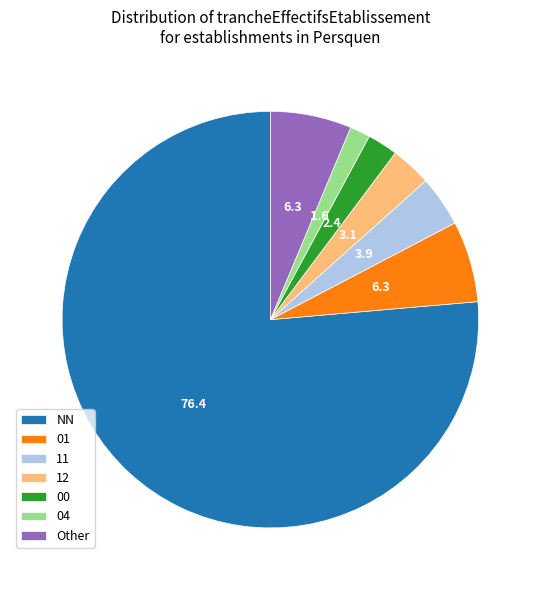

Which slice is the smallest?

04